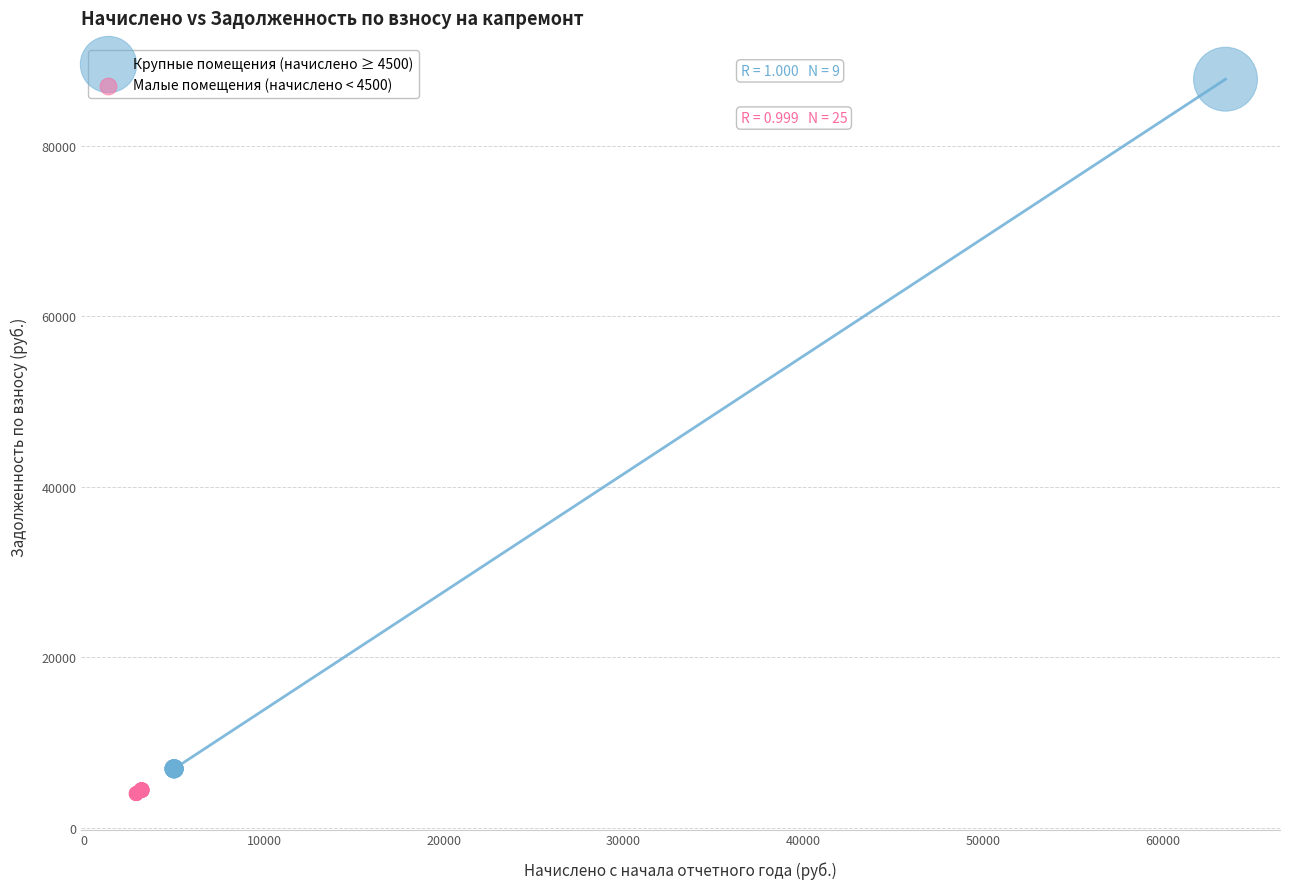

Which series reaches the maximum Y coordinate?

Крупные помещения (начислено ≥ 4500)